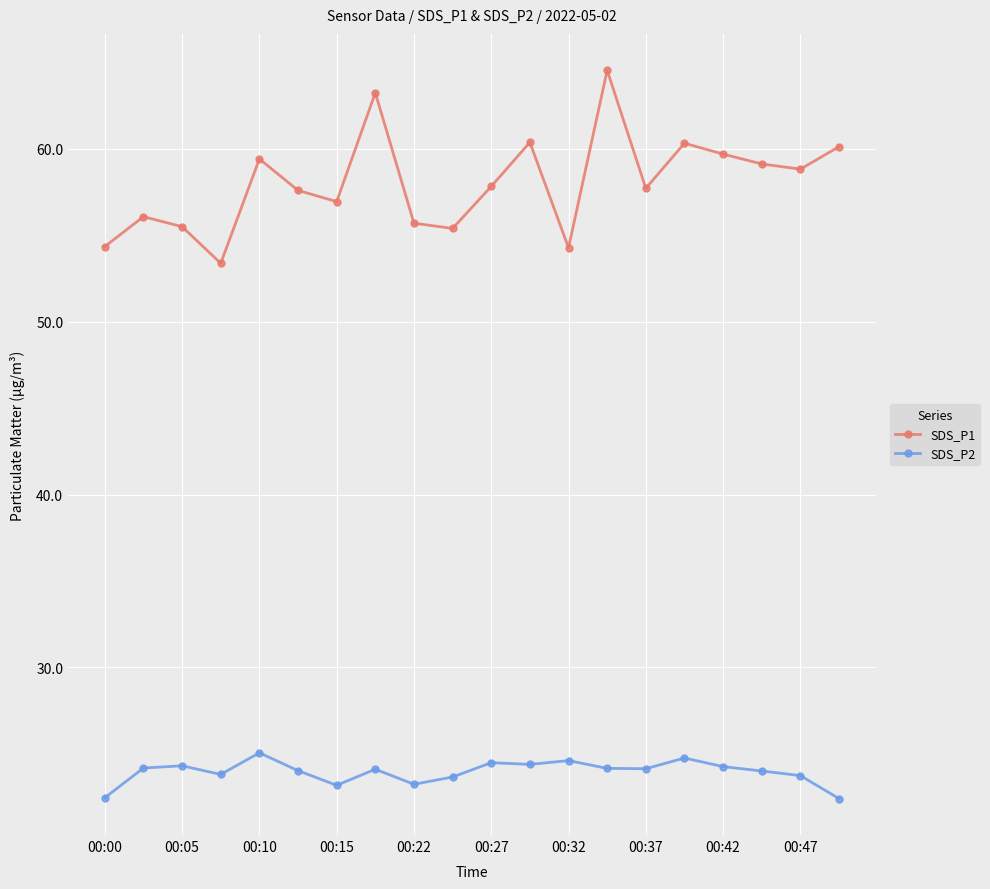

Is this an area chart (filled region under the line)?

No